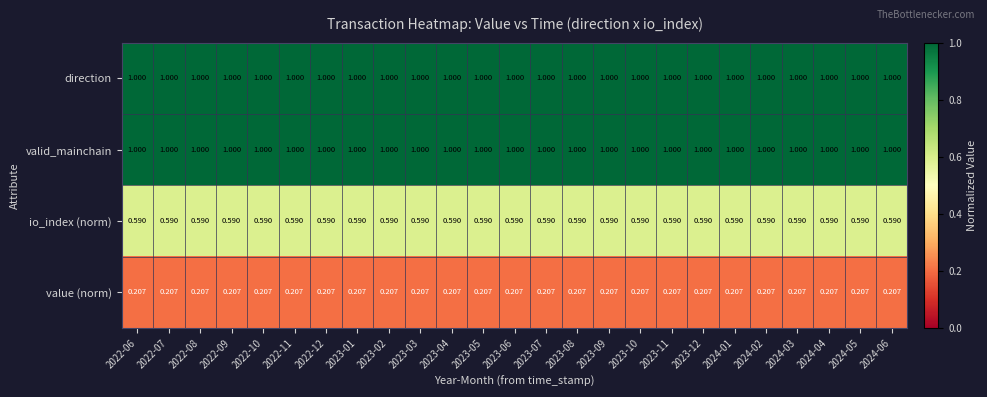

Is the value of direction at 2023-06 greater than the value of value (norm) at 2023-07?

Yes